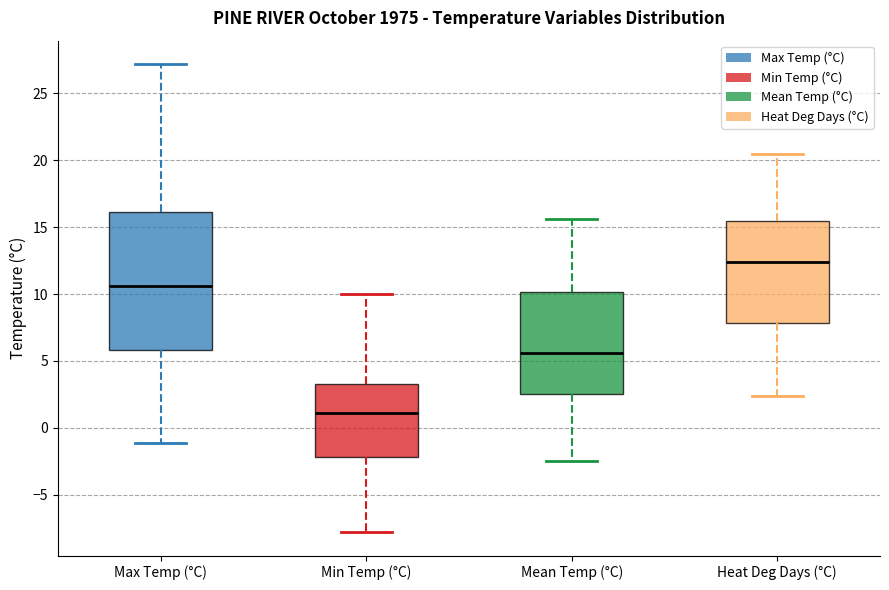

Reading left to right, transcribe this box plot: for each box, give where its median line is, the range the box spans, and where its two whiskers end, as read against the y-axis. The values are not printed on the chart, so give them approximately, as read against the axis.

Max Temp (°C): median 10.5, box 6.0 to 16.0, whiskers -1.0 to 27.0
Min Temp (°C): median 1.0, box -2.0 to 3.5, whiskers -8.0 to 10.0
Mean Temp (°C): median 5.5, box 2.5 to 10.0, whiskers -2.5 to 15.5
Heat Deg Days (°C): median 12.5, box 8.0 to 15.5, whiskers 2.5 to 20.5